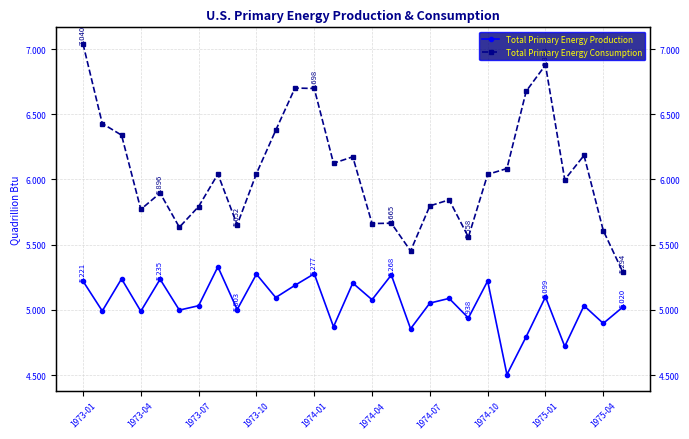

What is the difference between the second highest and second lowest values in the Total Primary Energy Consumption series?

1.4